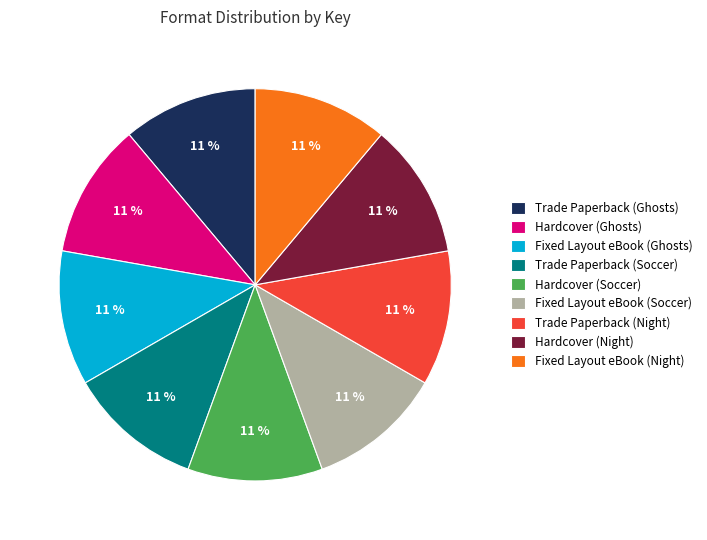

To the nearest percent, what is the combined percentage of Trade Paperback (Soccer) and Hardcover (Ghosts)?

22%